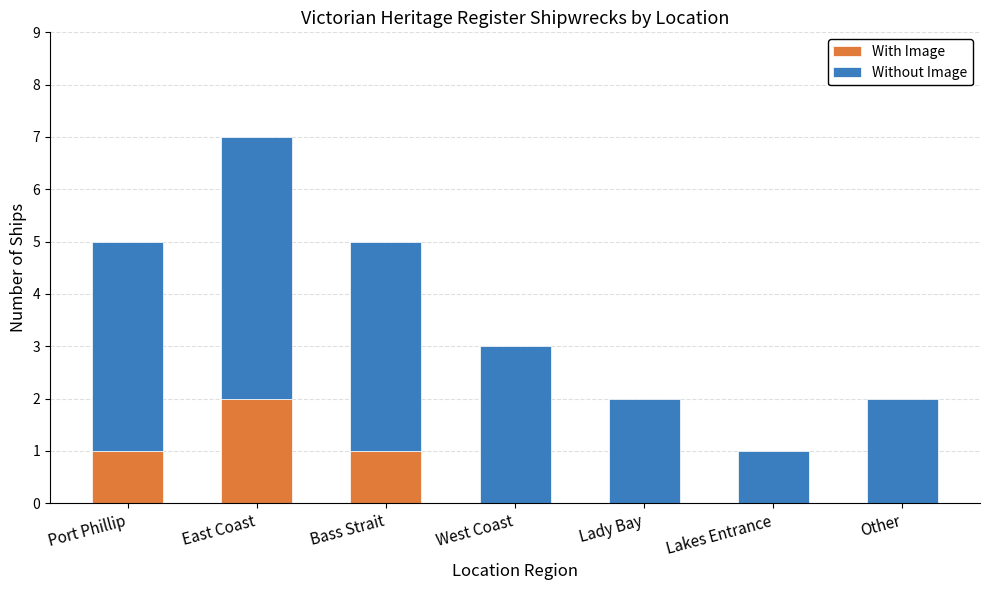

Reading left to right, what are the values for With Image?

Port Phillip=1	East Coast=2	Bass Strait=1	West Coast=0	Lady Bay=0	Lakes Entrance=0	Other=0